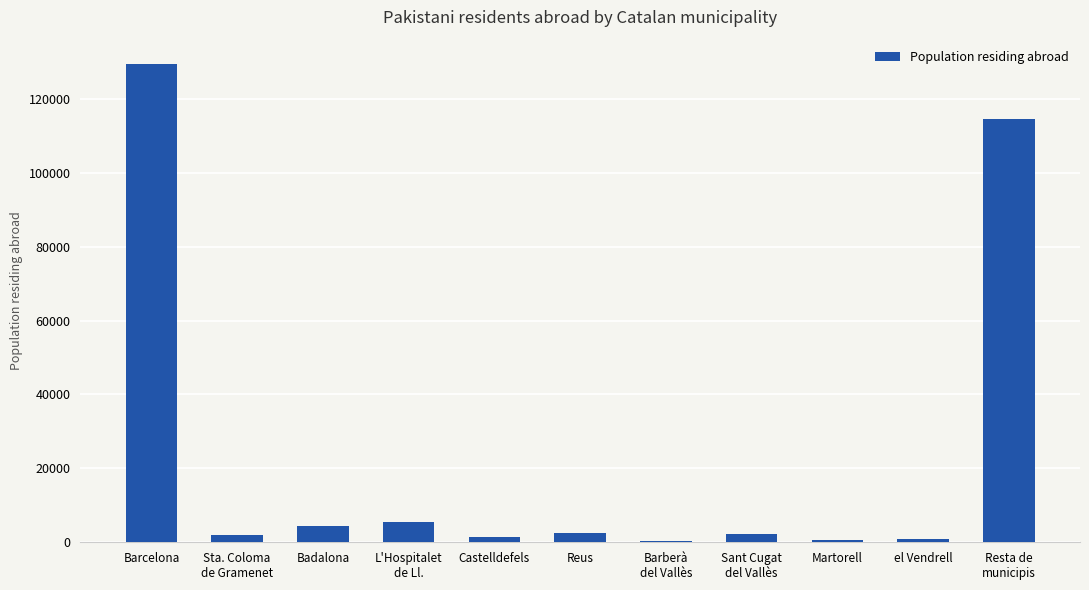

What is the sum of all values?

264034